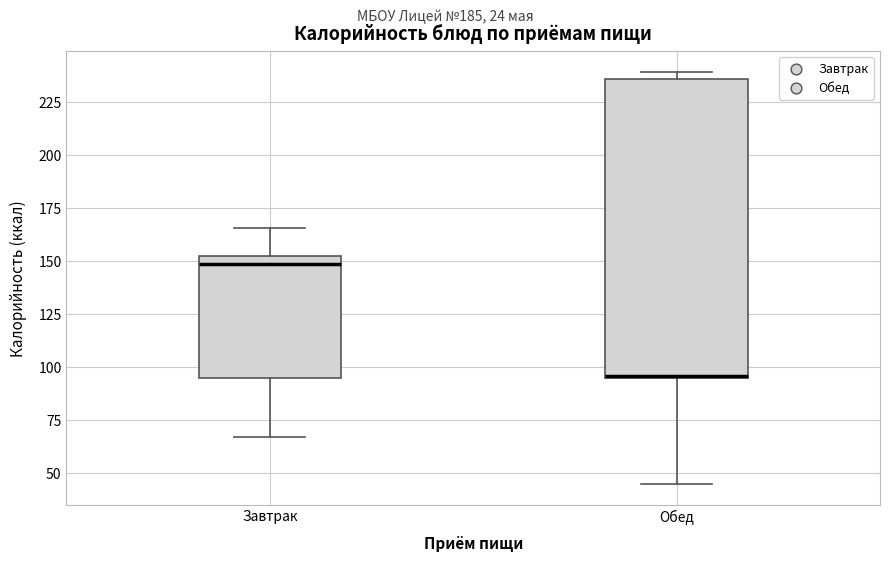

Reading left to right, read every box against the y-axis: the position of its median line, the range the box covers, and the ends of its whiskers. The values are not printed on the chart, so give them approximately, as read against the axis.

Завтрак: median 150, box 95 to 155, whiskers 65 to 165
Обед: median 95, box 95 to 235, whiskers 45 to 240